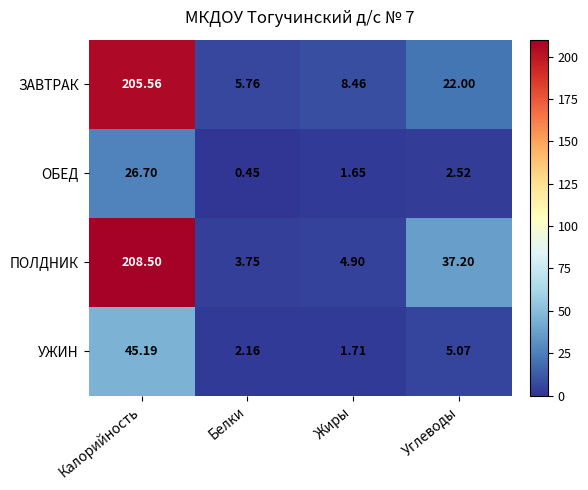

Which series has the largest range (max minus min)?

ПОЛДНИК